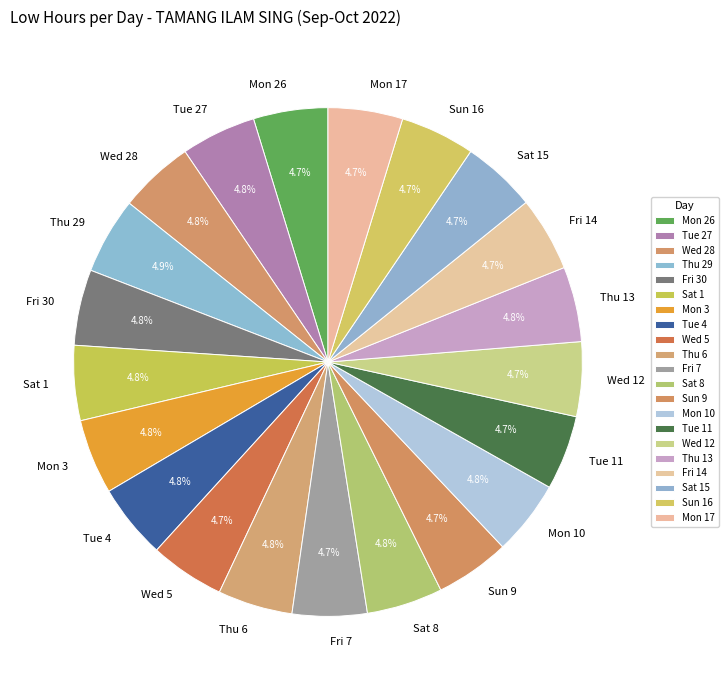

The Fri 7 slice represents 5% of the pie. True or false?

True